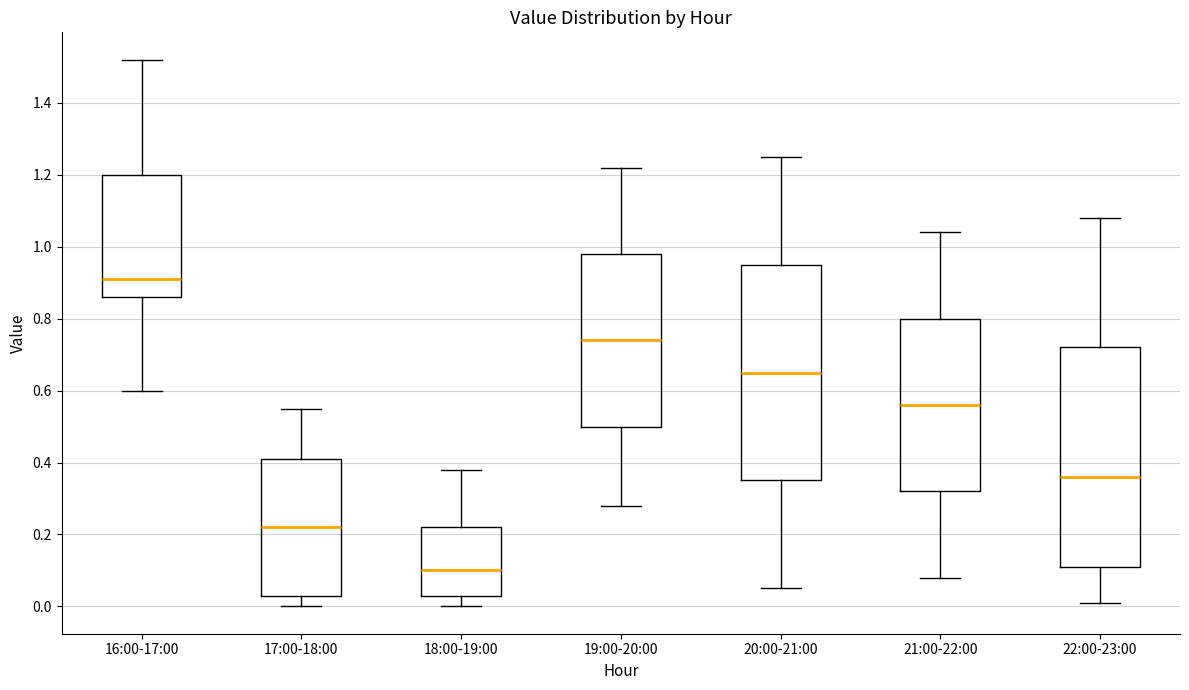

Reading left to right, read every box against the y-axis: the position of its median line, the range the box covers, and the ends of its whiskers. The values are not printed on the chart, so give them approximately, as read against the axis.

16:00-17:00: median 0.92, box 0.86 to 1.20, whiskers 0.60 to 1.52
17:00-18:00: median 0.22, box 0.04 to 0.42, whiskers 0.00 to 0.56
18:00-19:00: median 0.10, box 0.04 to 0.22, whiskers 0.00 to 0.38
19:00-20:00: median 0.74, box 0.50 to 0.98, whiskers 0.28 to 1.22
20:00-21:00: median 0.66, box 0.36 to 0.96, whiskers 0.06 to 1.26
21:00-22:00: median 0.56, box 0.32 to 0.80, whiskers 0.08 to 1.04
22:00-23:00: median 0.36, box 0.12 to 0.72, whiskers 0.02 to 1.08